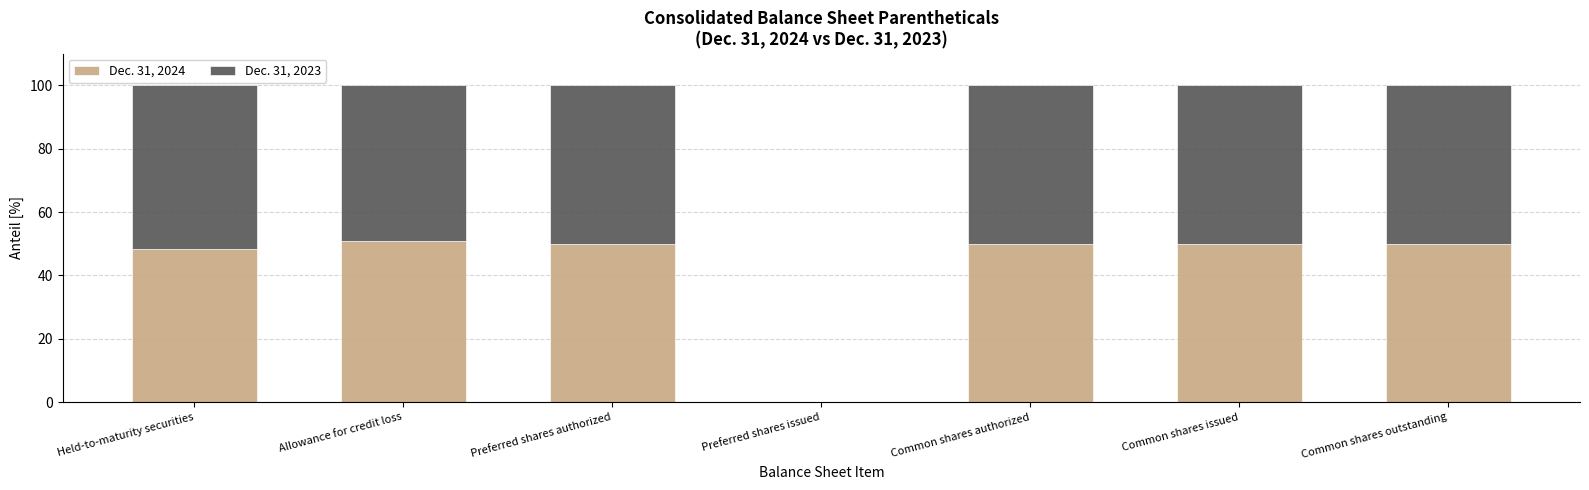

What is the total value across all series at Held-to-maturity securities?

100.0